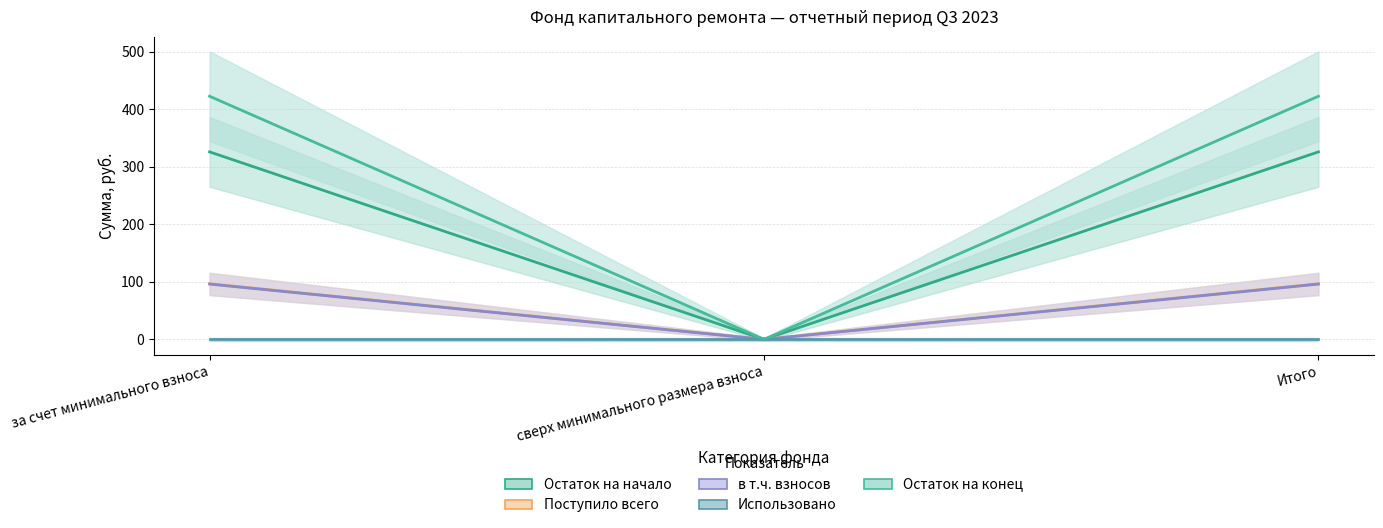

Between за счет минимального взноса and сверх минимального размера взноса, which is larger?

за счет минимального взноса